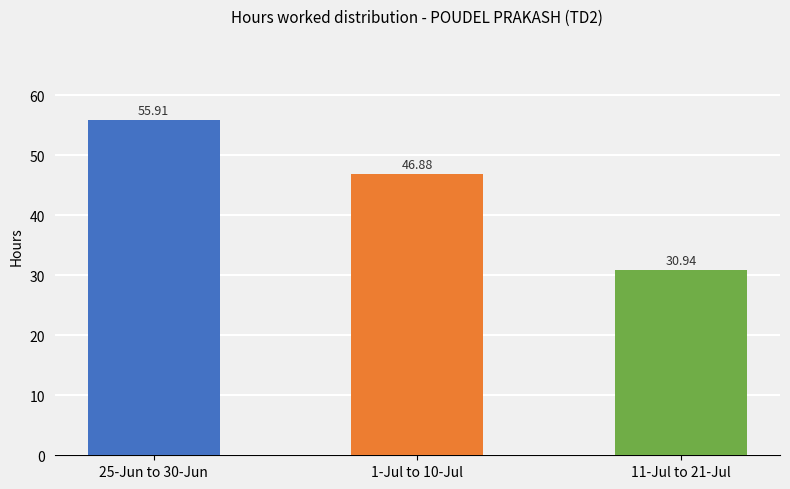

What is the maximum value shown in the chart?

55.9